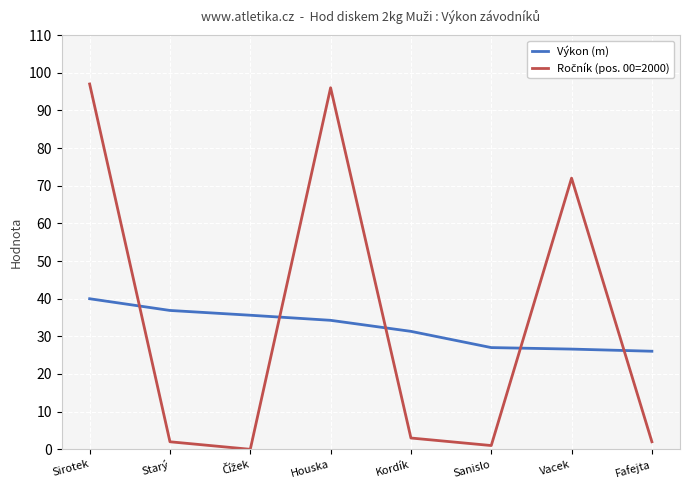

The value of Výkon (m) at Starý is 49.8. True or false?

False